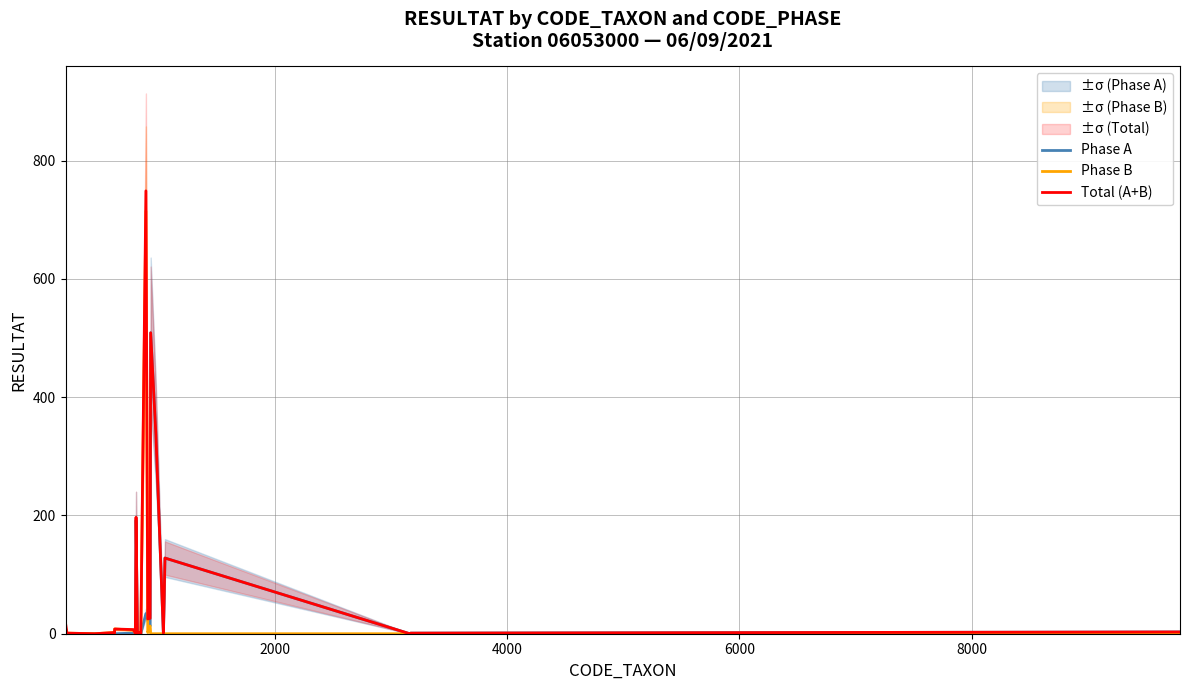

True or false: Phase B and Total (A+B) intersect in this chart.

False